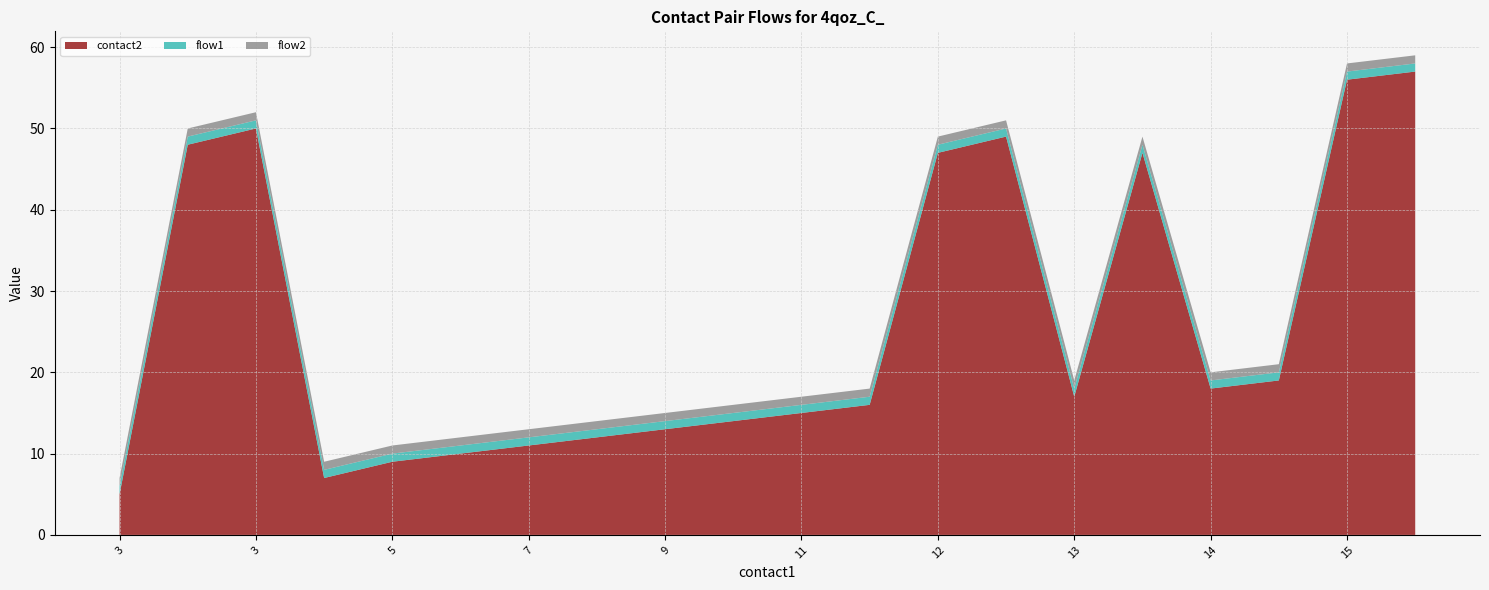

Reading left to right, transcribe all the data shown in this chart.

contact2: 0=5	1=48	2=50	3=7	4=9	5=10	6=11	7=12	8=13	9=14	10=15	11=16	12=47	13=49	14=17	15=47	16=18	17=19	18=56	19=57
flow1: 0=1	1=1	2=1	3=1	4=1	5=1	6=1	7=1	8=1	9=1	10=1	11=1	12=1	13=1	14=1	15=1	16=1	17=1	18=1	19=1
flow2: 0=1	1=1	2=1	3=1	4=1	5=1	6=1	7=1	8=1	9=1	10=1	11=1	12=1	13=1	14=1	15=1	16=1	17=1	18=1	19=1